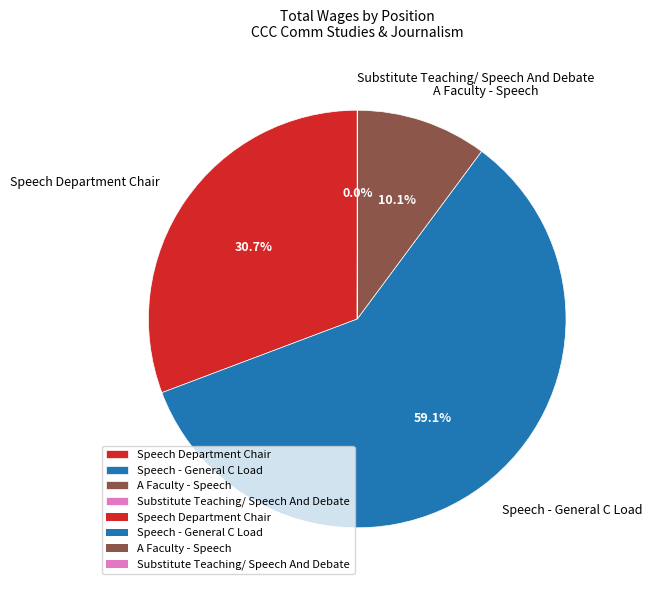

What is the largest slice in the pie chart?

Speech - General C Load